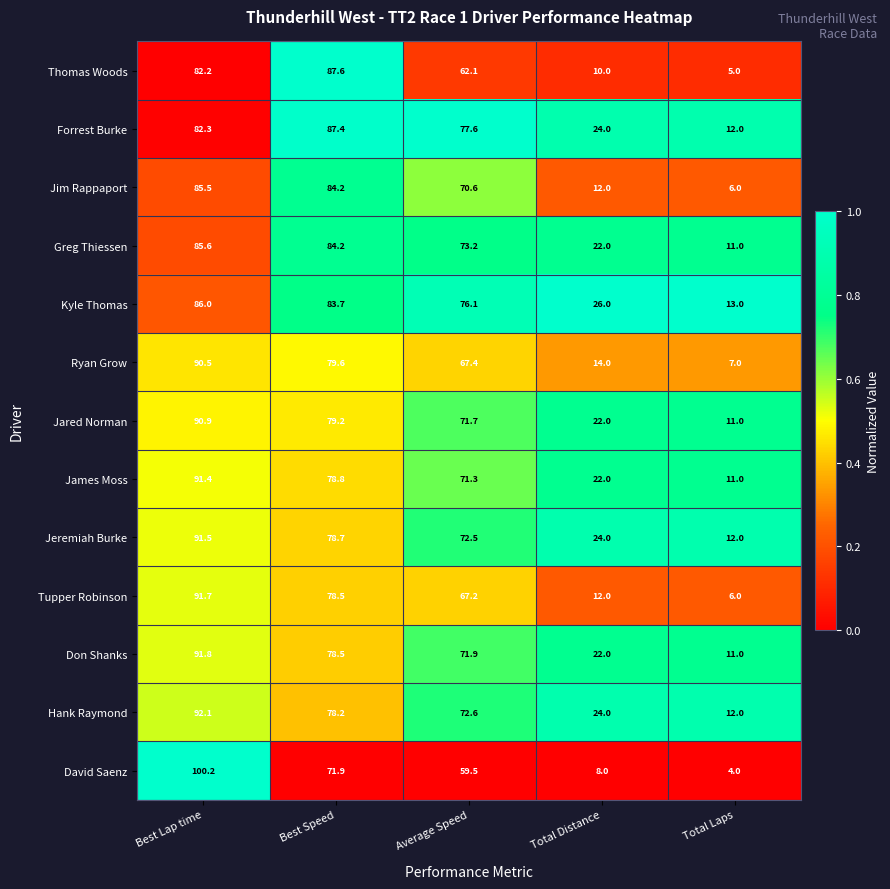

True or false: Jeremiah Burke has a value of 3.8 at Total Laps.

False